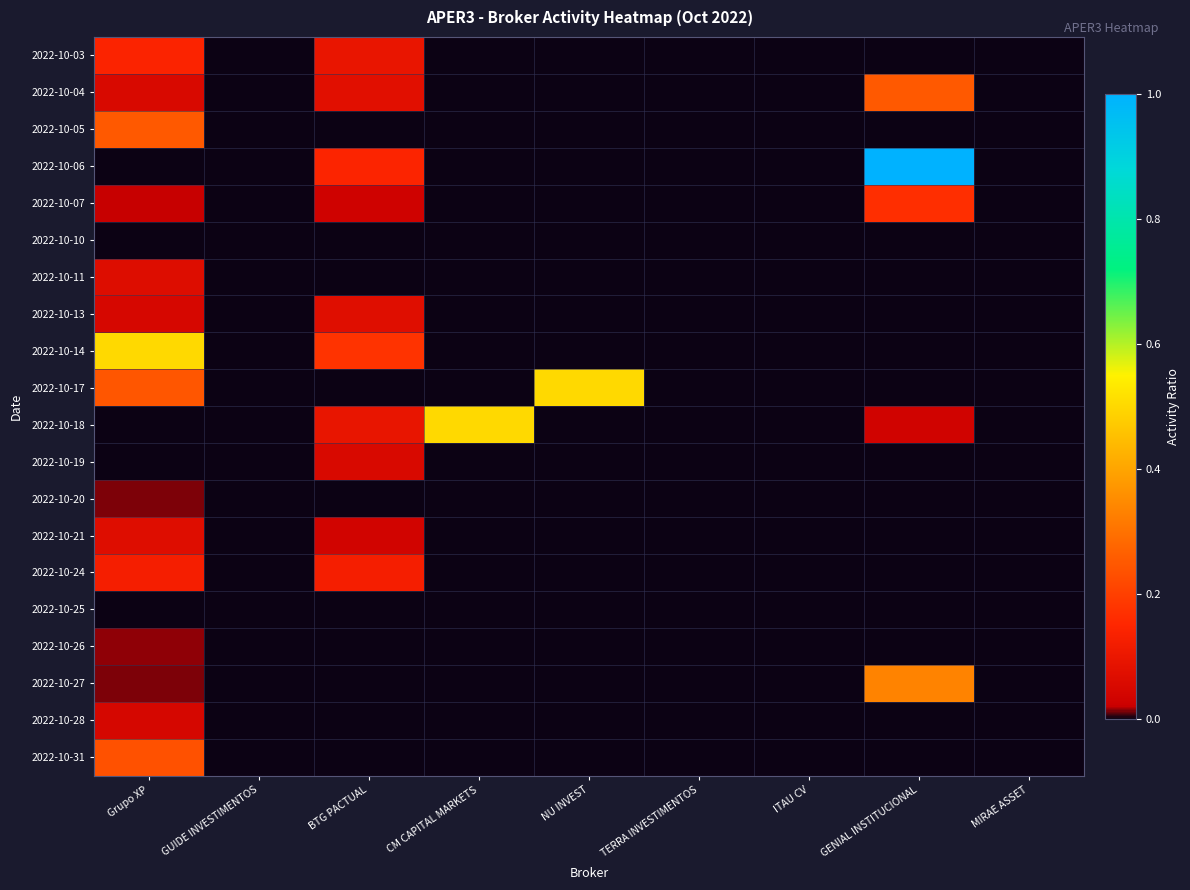

Which series has the largest range (max minus min)?

2022-10-06